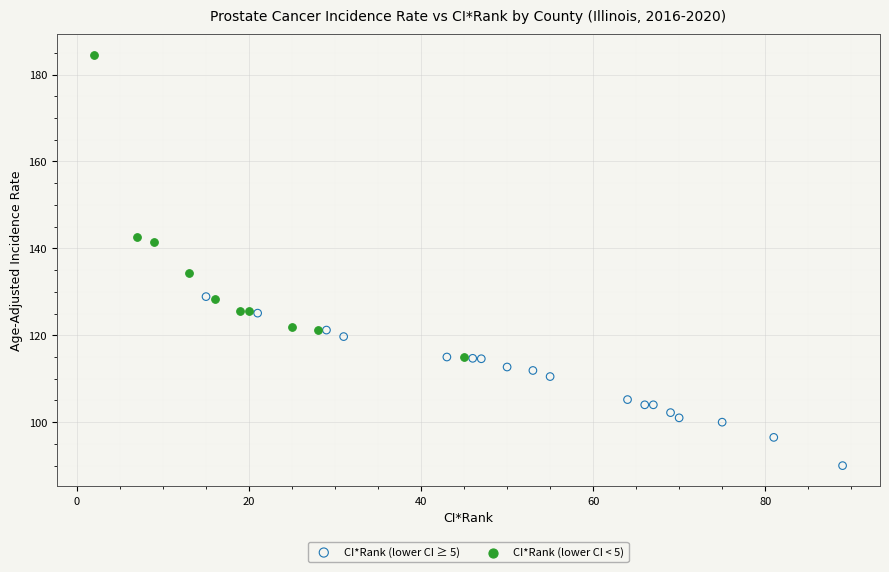

Which series has the widest spread of Y values?

CI*Rank (lower CI < 5)